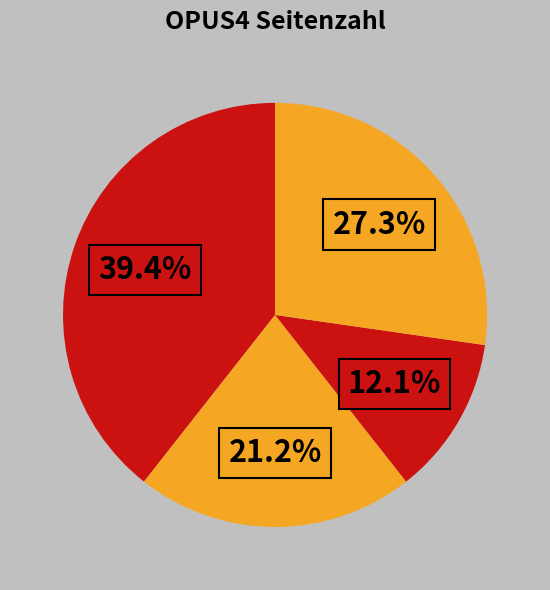

Count the number of slices in the pie.

4